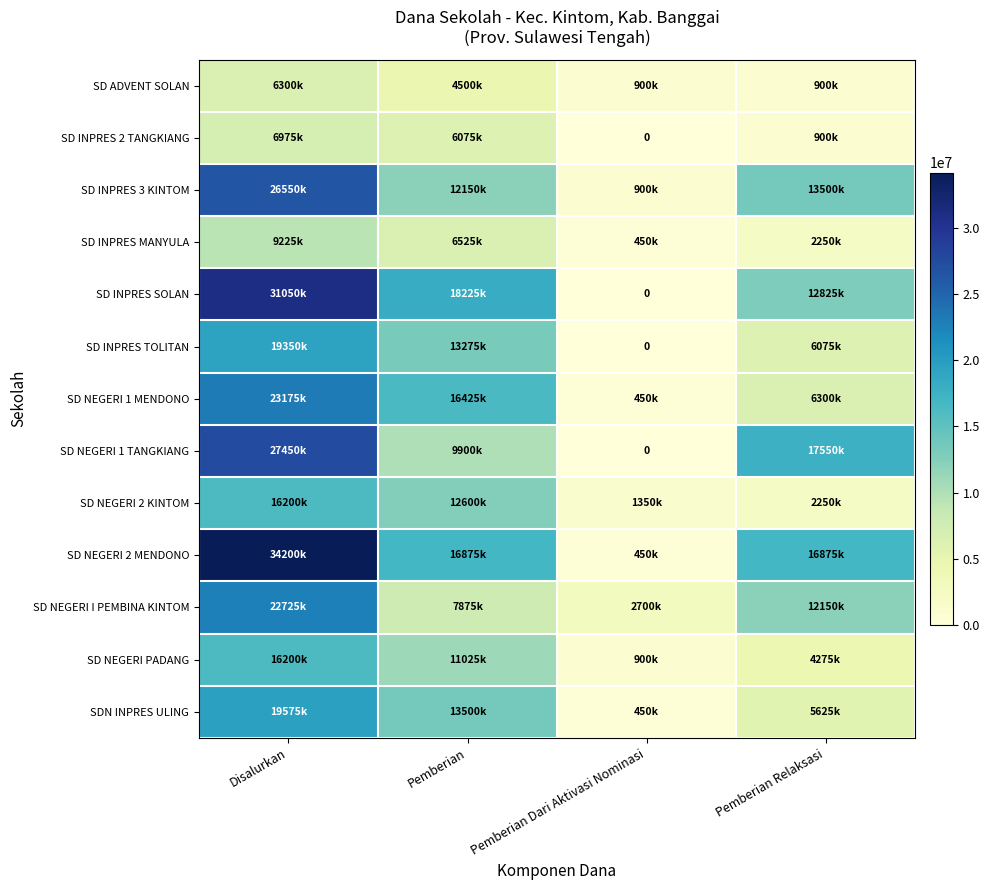

What is the difference between the maximum and minimum values in the SD INPRES TOLITAN series?

19350000